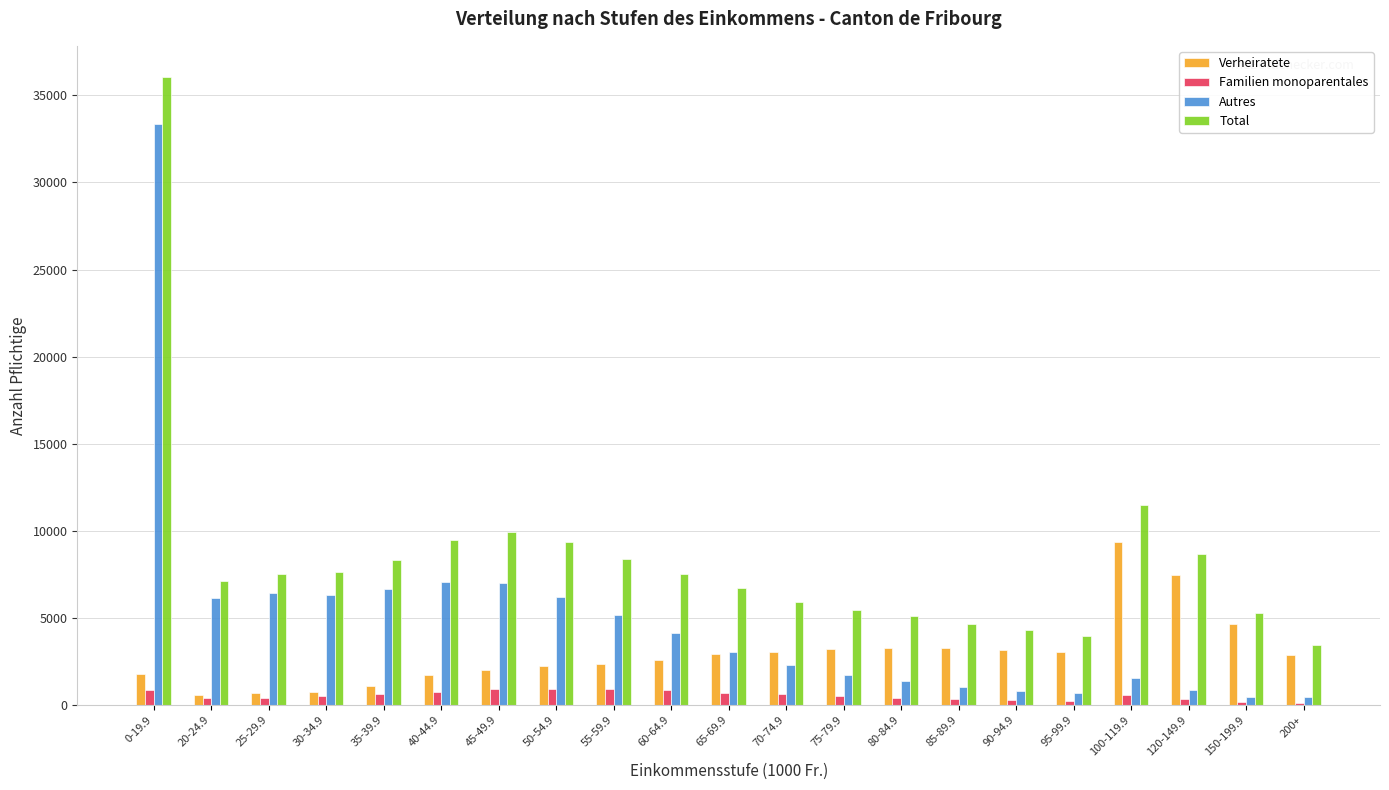

Is it true that Autres equals 1087 at 55-59.9?

False